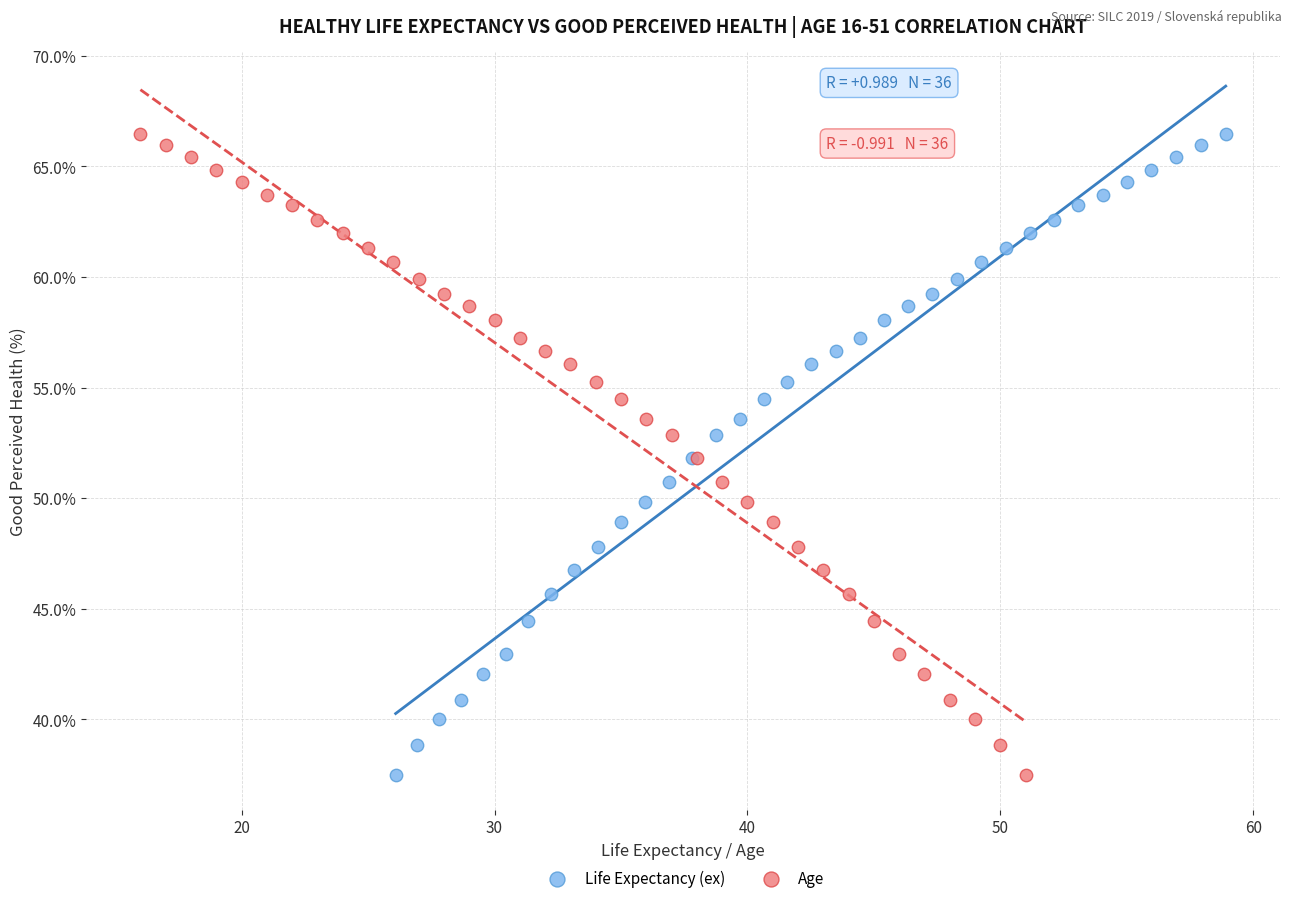

What are all the series names shown in the legend?

Life Expectancy (ex), Age